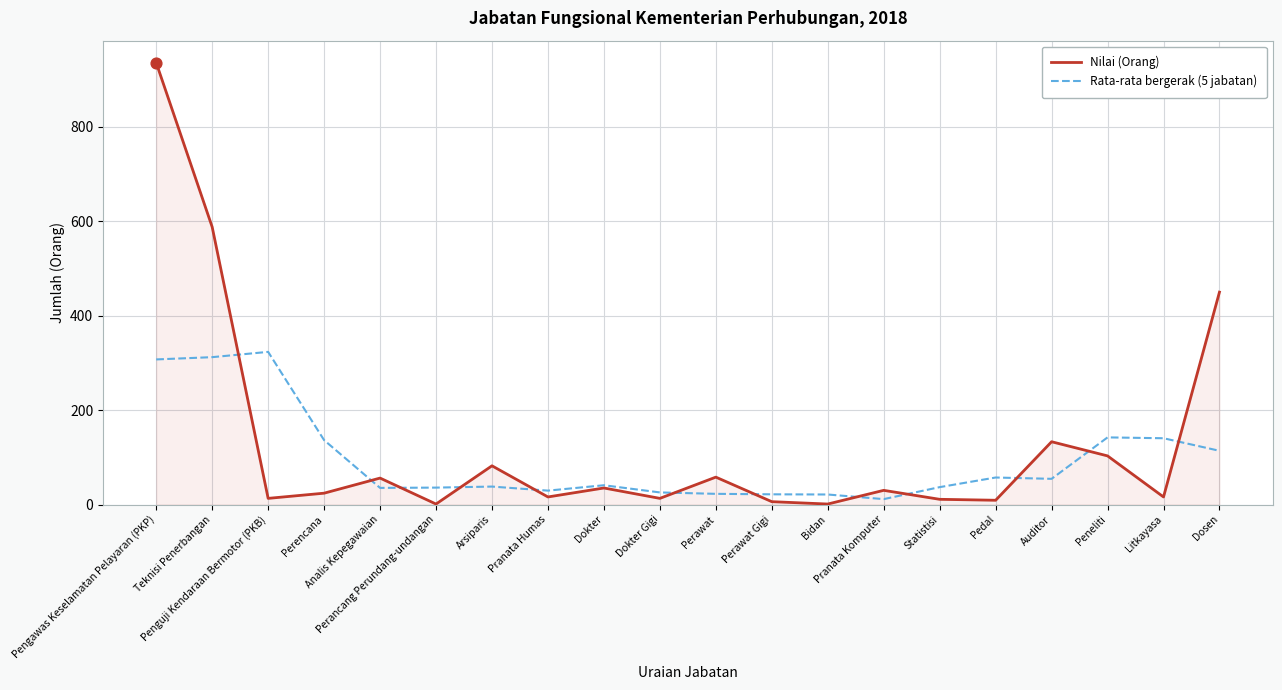

What is the greatest value displayed?

936.0